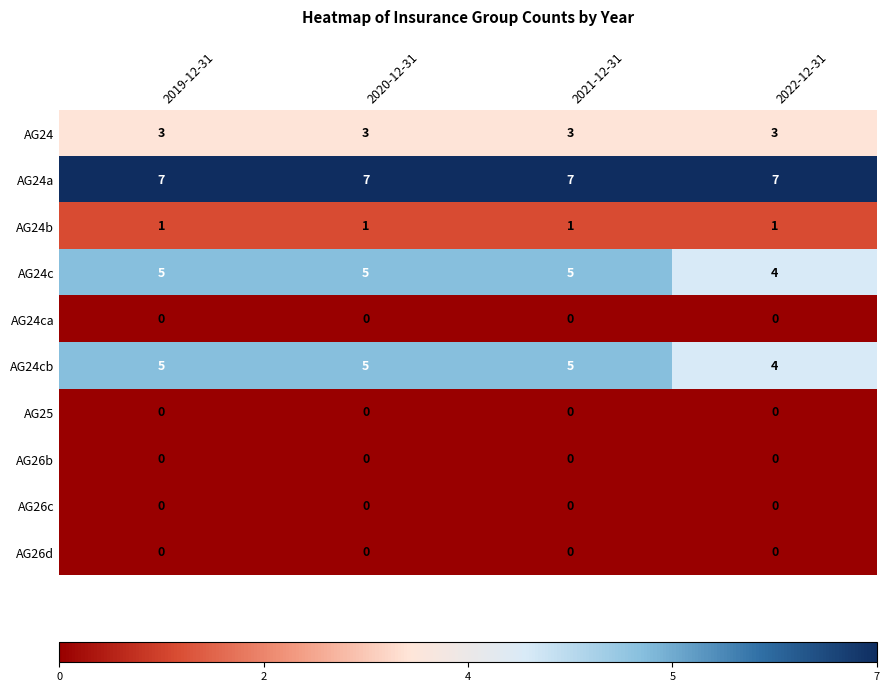

Which series has the largest total across all categories?

AG24a